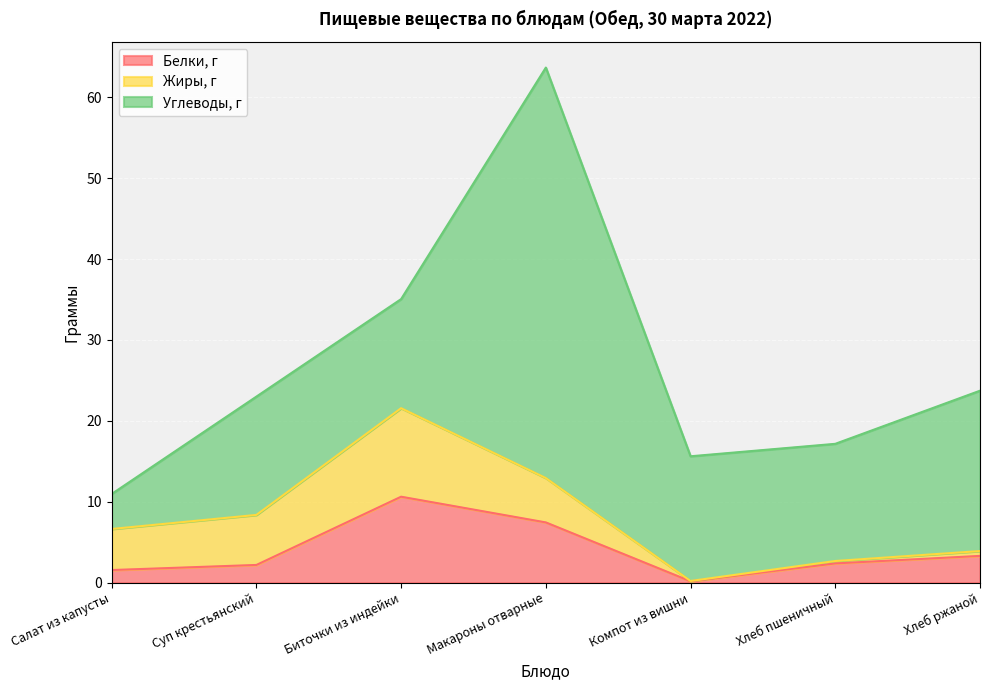

The Белки, г series shows 0.1 at Компот из вишни. True or false?

False